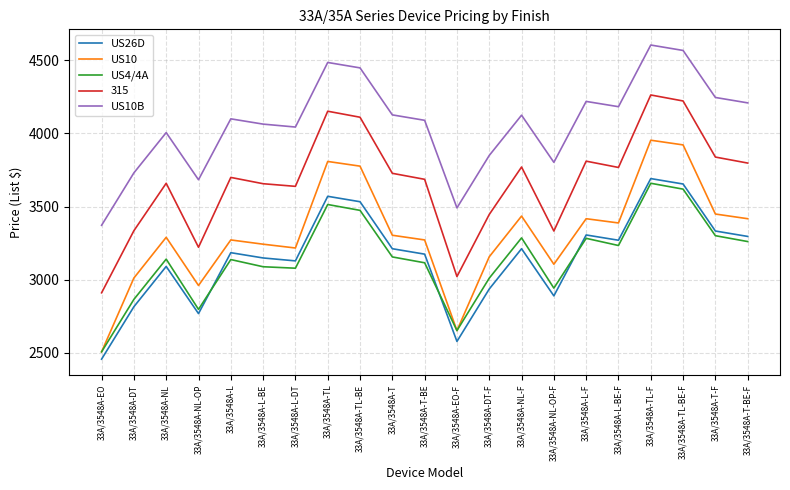

Where is US10B nearest to the value 3987?

33A/3548A-NL